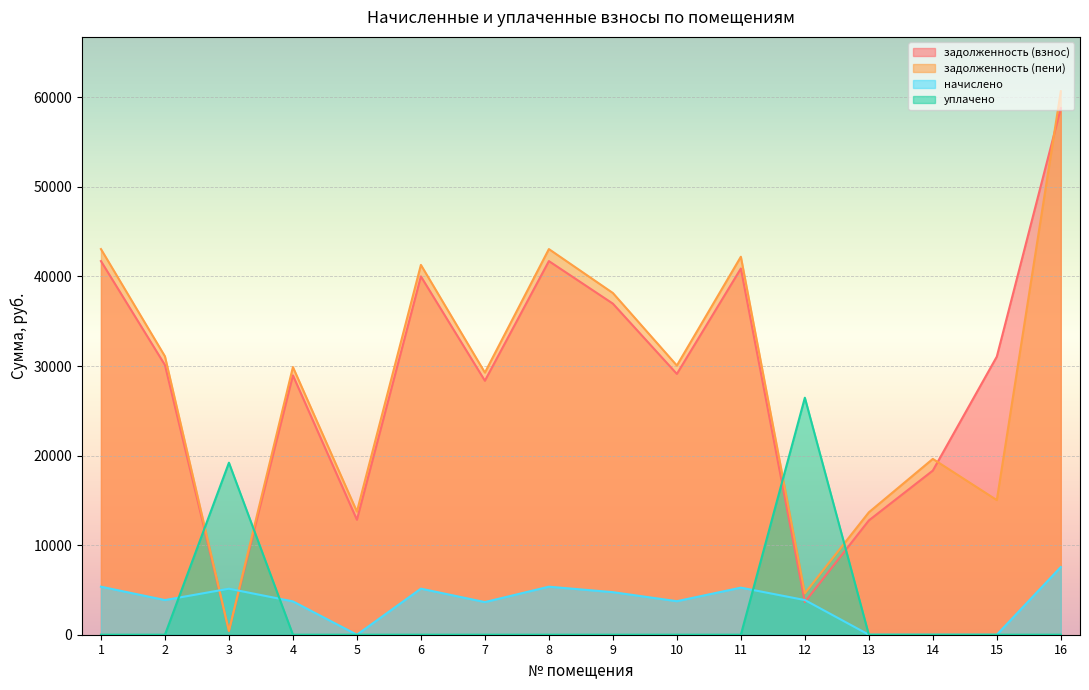

Which series ends up on top after the final intersection of задолженность (пени) and задолженность (взнос)?

задолженность (пени)